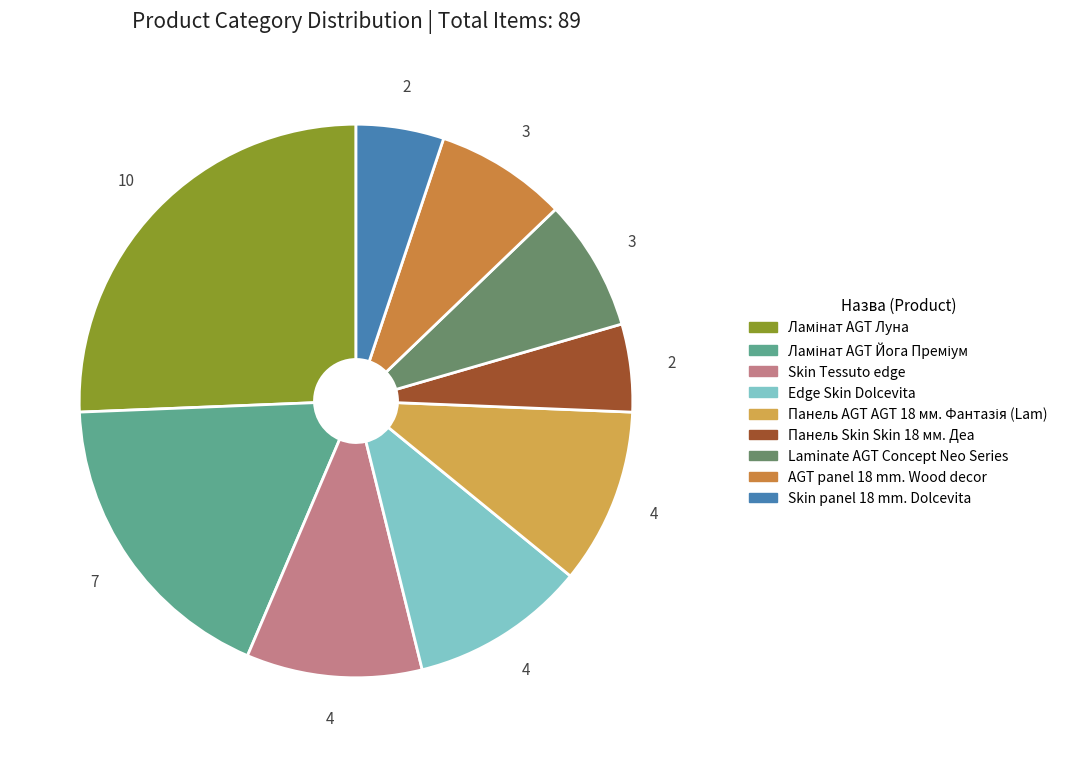

What is the largest slice in the pie chart?

Ламінат AGT Луна